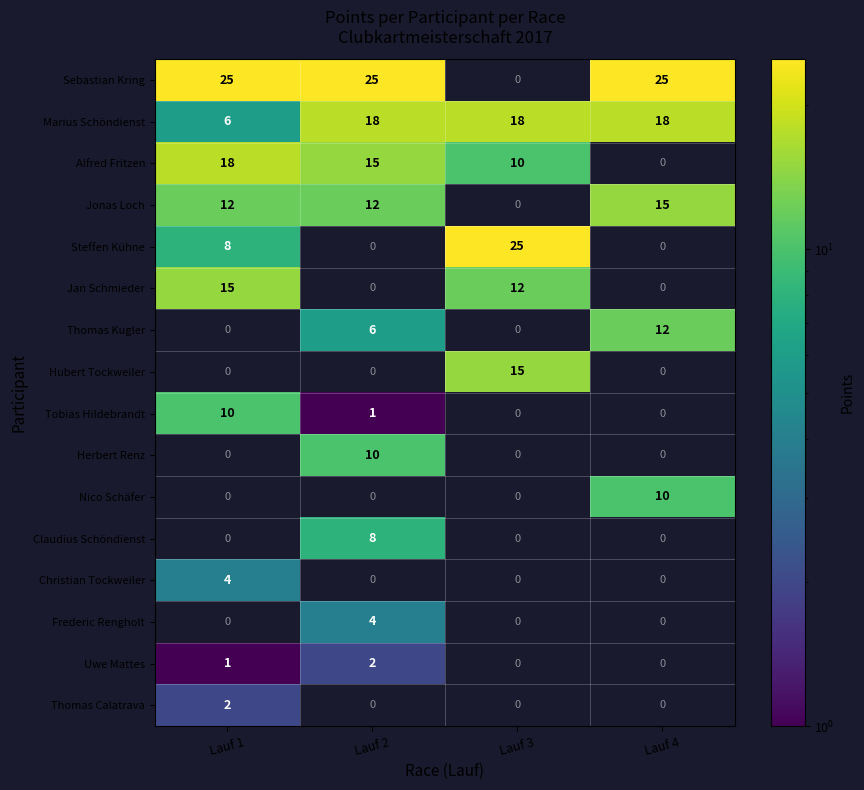

The value of Herbert Renz at Lauf 2 is 10. True or false?

True